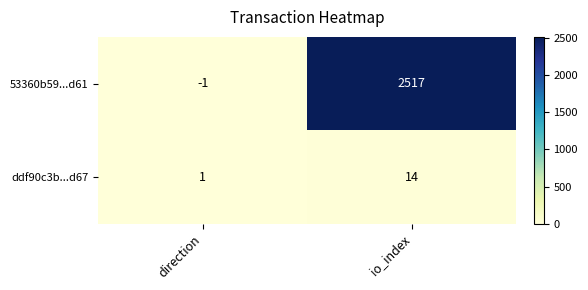

Rank the series by their average value, from highest to lowest.

53360b59...d61, ddf90c3b...d67